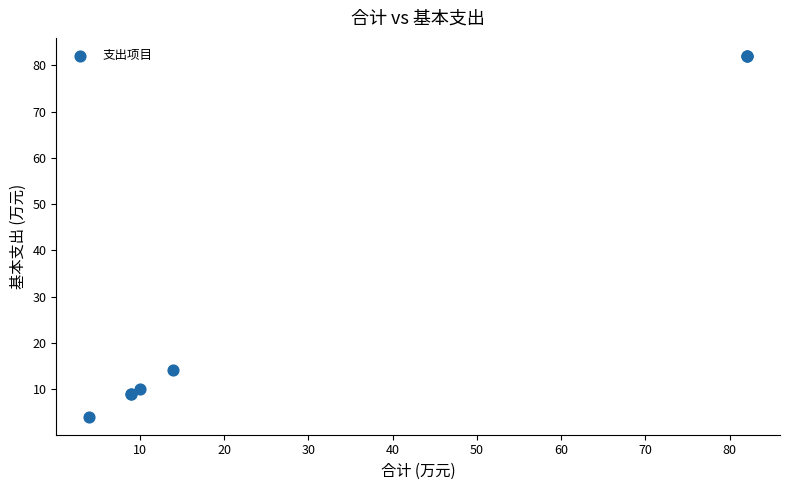

What Y value in the scatter plot is closest to 43?

14.0